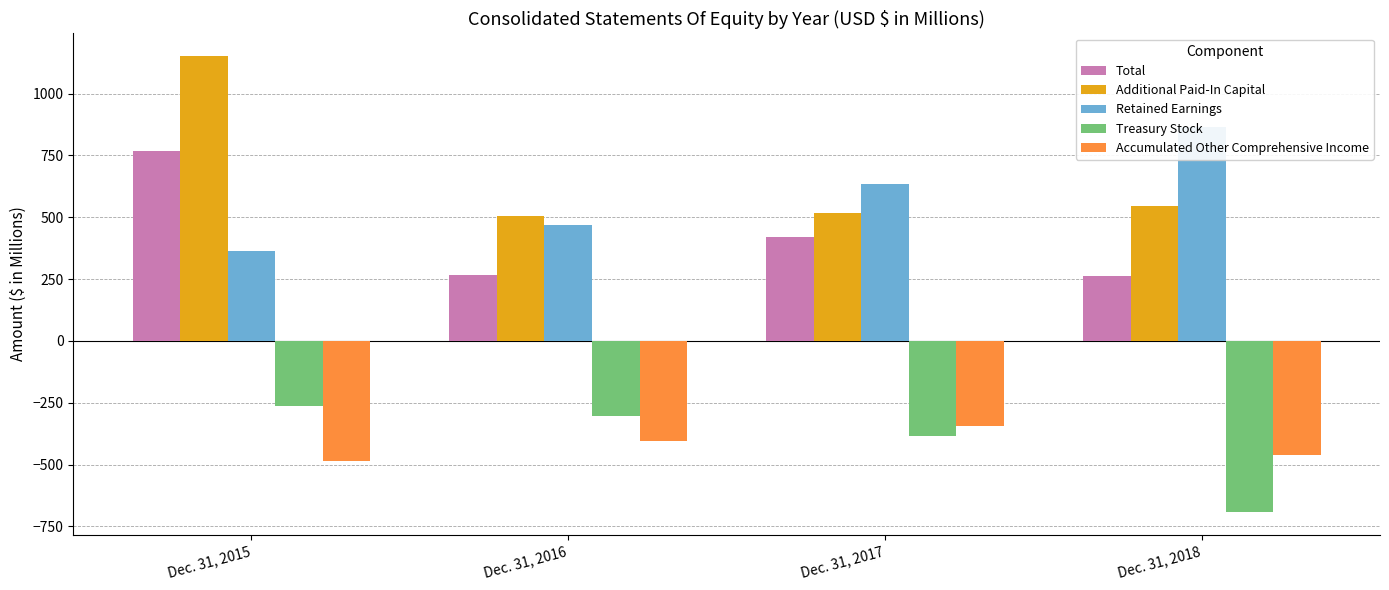

Reading left to right, what are all the values shown in this chart?

Total: Dec. 31, 2015=768.8	Dec. 31, 2016=266.4	Dec. 31, 2017=419.3	Dec. 31, 2018=261.2
Additional Paid-In Capital: Dec. 31, 2015=1151.8	Dec. 31, 2016=504.9	Dec. 31, 2017=516.8	Dec. 31, 2018=547.4
Retained Earnings: Dec. 31, 2015=365.2	Dec. 31, 2016=469.9	Dec. 31, 2017=633.4	Dec. 31, 2018=865.0
Treasury Stock: Dec. 31, 2015=-261.4	Dec. 31, 2016=-305.2	Dec. 31, 2017=-385.6	Dec. 31, 2018=-692.2
Accumulated Other Comprehensive Income: Dec. 31, 2015=-487.4	Dec. 31, 2016=-403.8	Dec. 31, 2017=-345.9	Dec. 31, 2018=-459.6